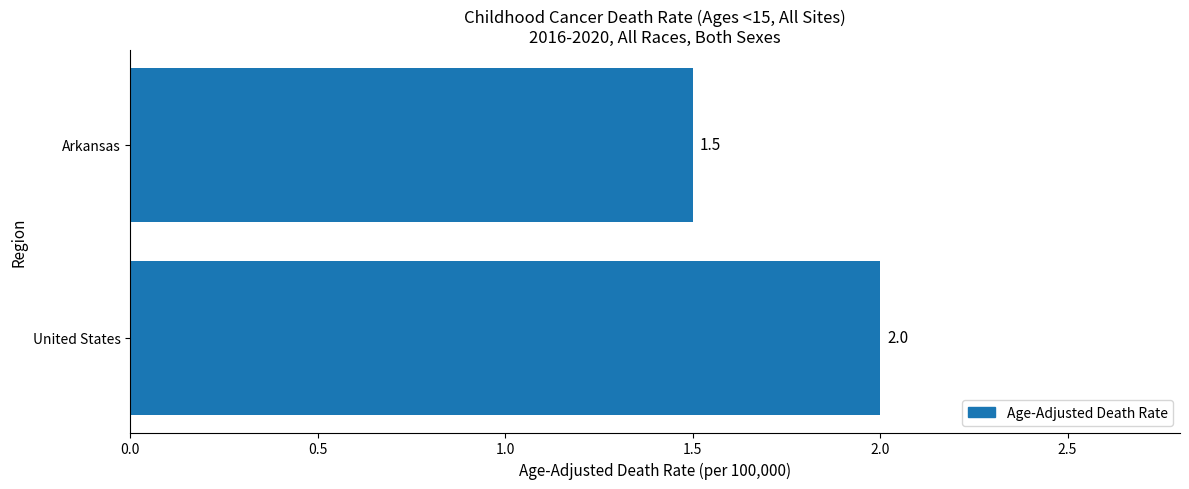

What is the change in value from United States to Arkansas?

-0.5